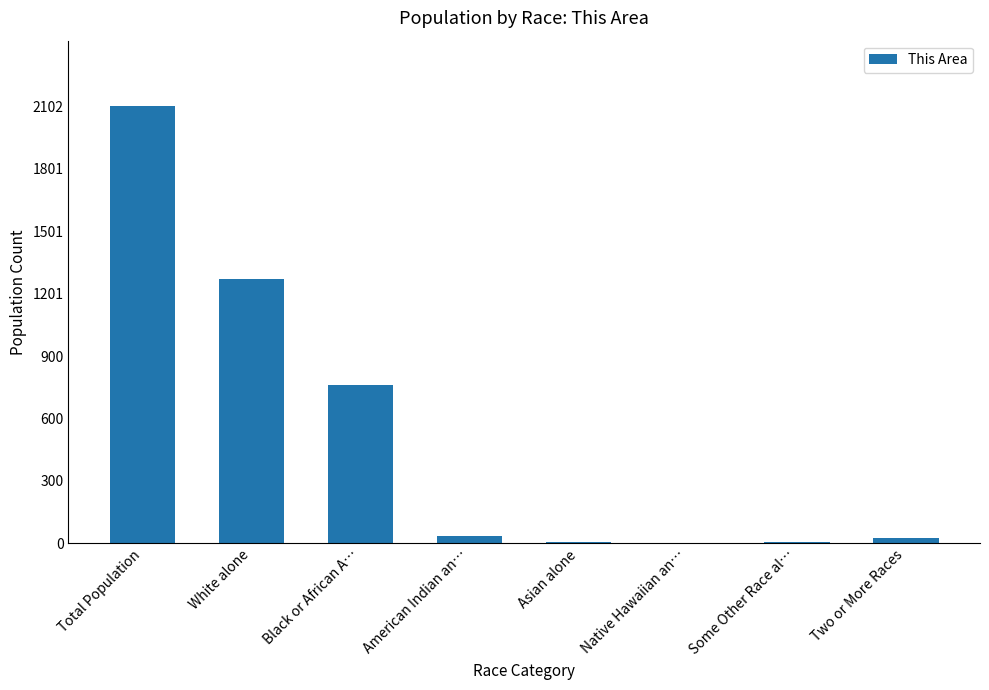

Where is the data nearest to the value 1051?

White alone